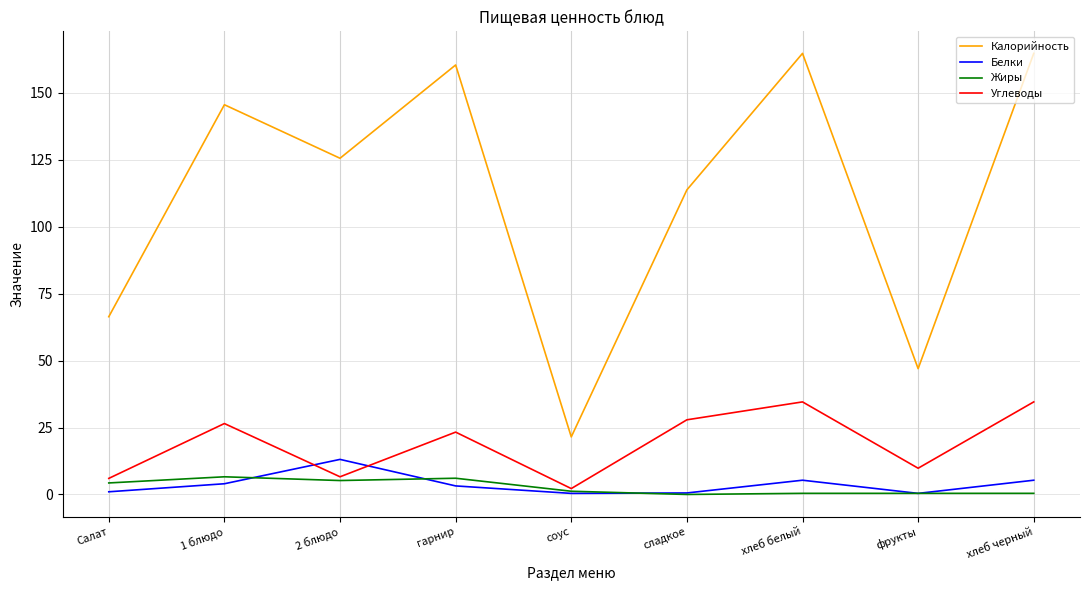

What are all the series names shown in the legend?

Калорийность, Белки, Жиры, Углеводы